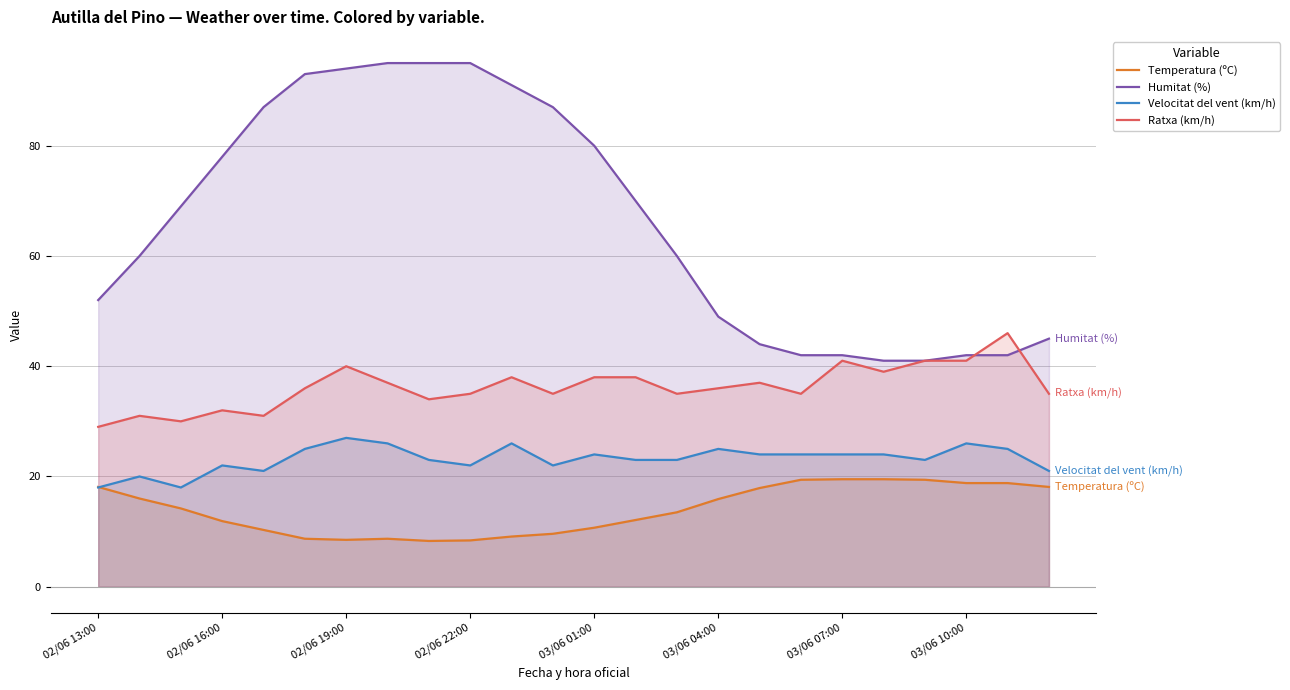

Reading left to right, list all the values displayed in this chart.

Temperatura (ºC): 18.1	16.0	14.2	11.9	10.3	8.7	8.5	8.7	8.3	8.4	9.1	9.6	10.7	12.1	13.5	15.9	17.9	19.4	19.5	19.5	19.4	18.8	18.8	18.1
Humitat (%): 52.0	60.0	69.0	78.0	87.0	93.0	94.0	95.0	95.0	95.0	91.0	87.0	80.0	70.0	60.0	49.0	44.0	42.0	42.0	41.0	41.0	42.0	42.0	45.0
Velocitat del vent (km/h): 18.0	20.0	18.0	22.0	21.0	25.0	27.0	26.0	23.0	22.0	26.0	22.0	24.0	23.0	23.0	25.0	24.0	24.0	24.0	24.0	23.0	26.0	25.0	21.0
Ratxa (km/h): 29.0	31.0	30.0	32.0	31.0	36.0	40.0	37.0	34.0	35.0	38.0	35.0	38.0	38.0	35.0	36.0	37.0	35.0	41.0	39.0	41.0	41.0	46.0	35.0